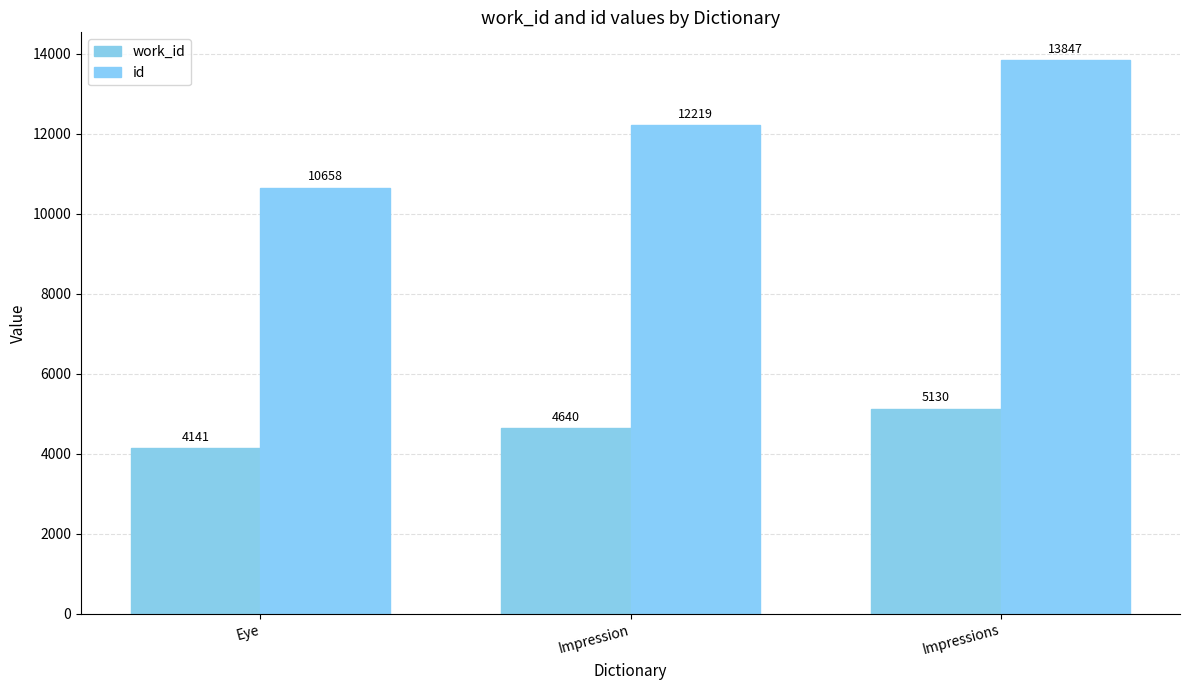

What is the value of the work_id bar at the 1st from the left?

4141